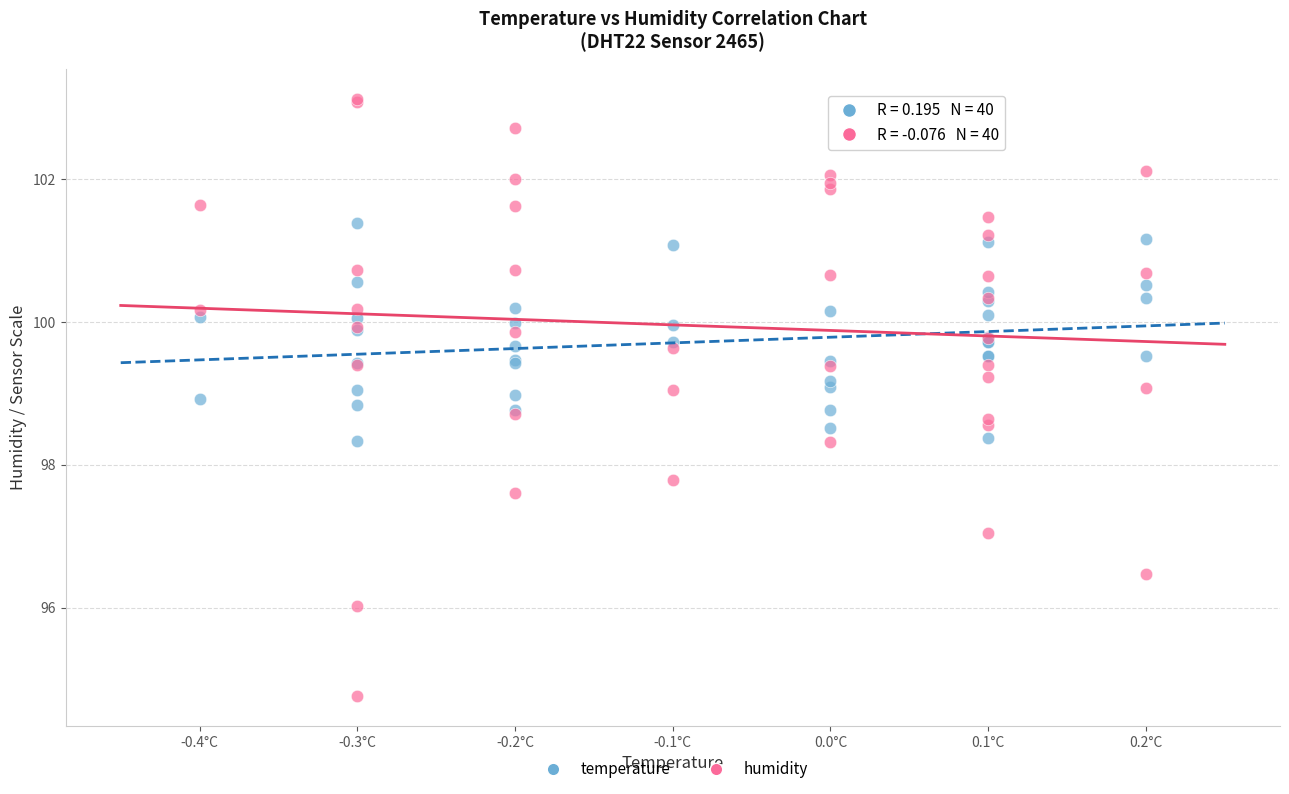

Which series contains the lowest Y value?

humidity